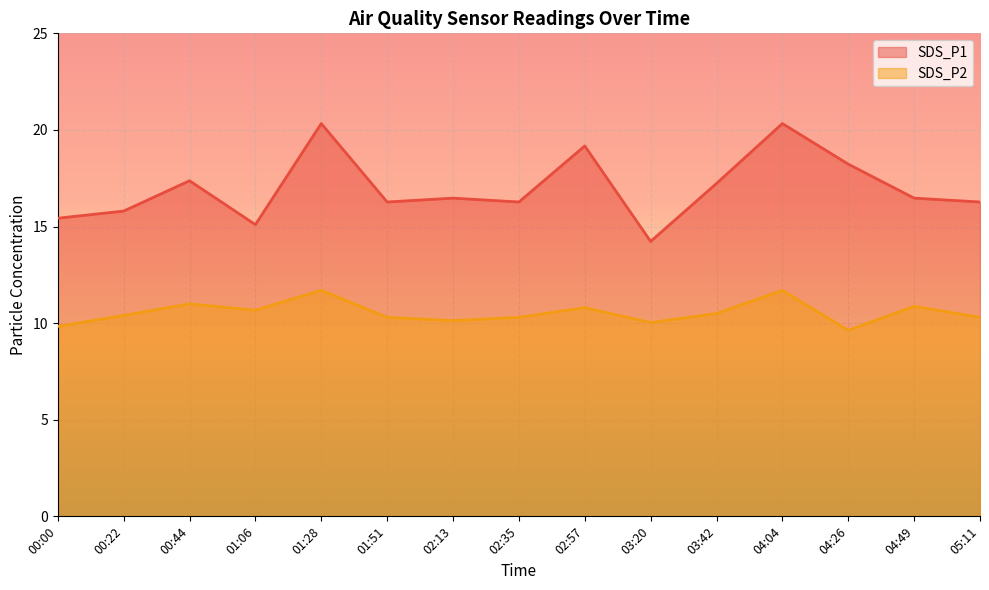

True or false: SDS_P2 and SDS_P1 cross at least once.

False